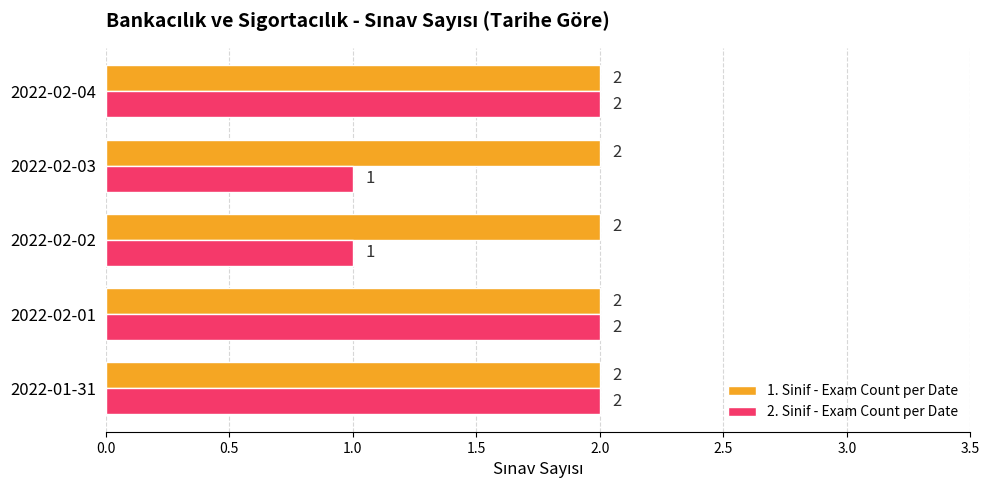

The value of 2. Sinif - Exam Count per Date at 2022-02-02 is 1. True or false?

True